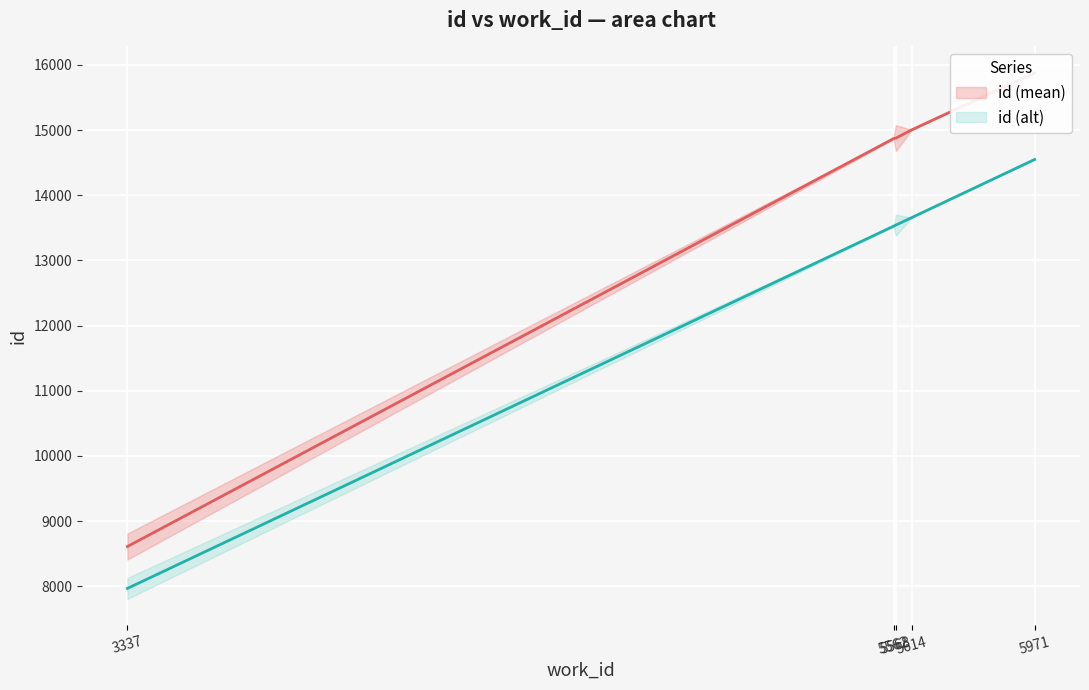

At which label does id (alt) first exceed 13542?

5568